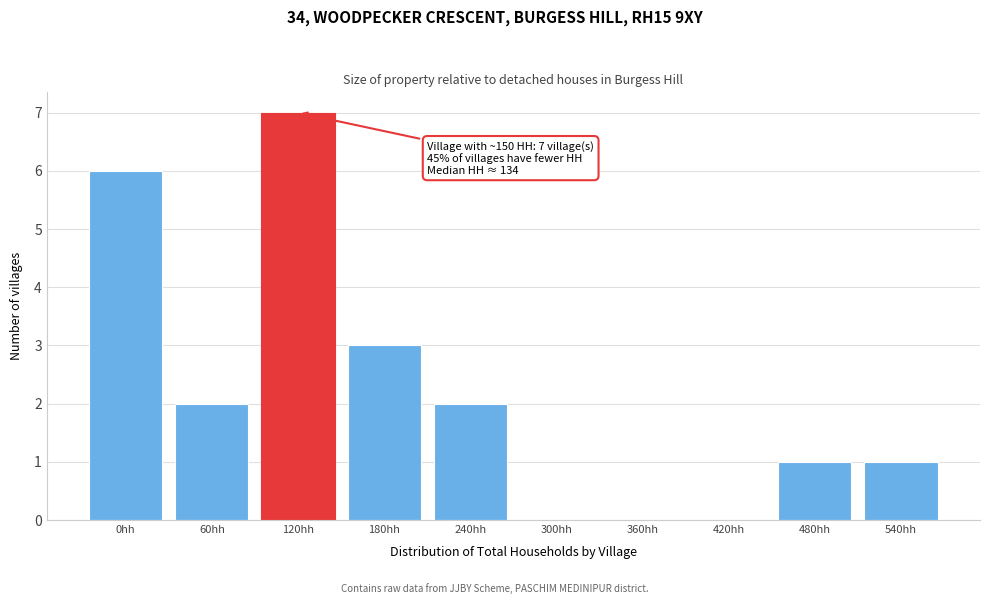

Reading right to left, extract all data points from this chart.

540hh=1	480hh=1	420hh=0	360hh=0	300hh=0	240hh=2	180hh=3	120hh=7	60hh=2	0hh=6